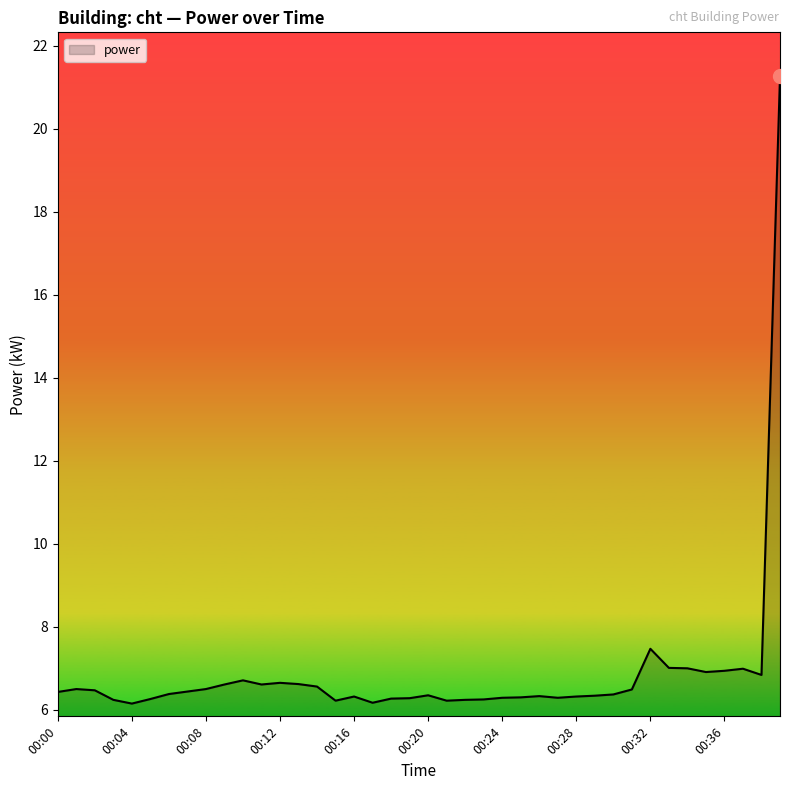

How many lines are shown in the chart?

1